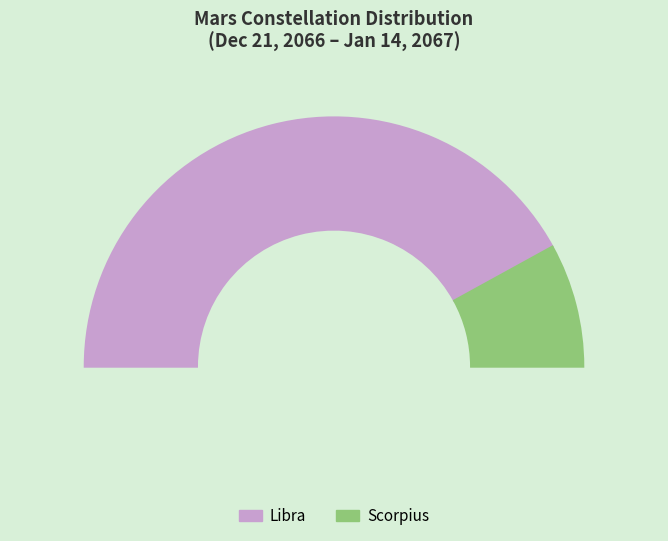

Is Scorpius the majority of the pie?

No